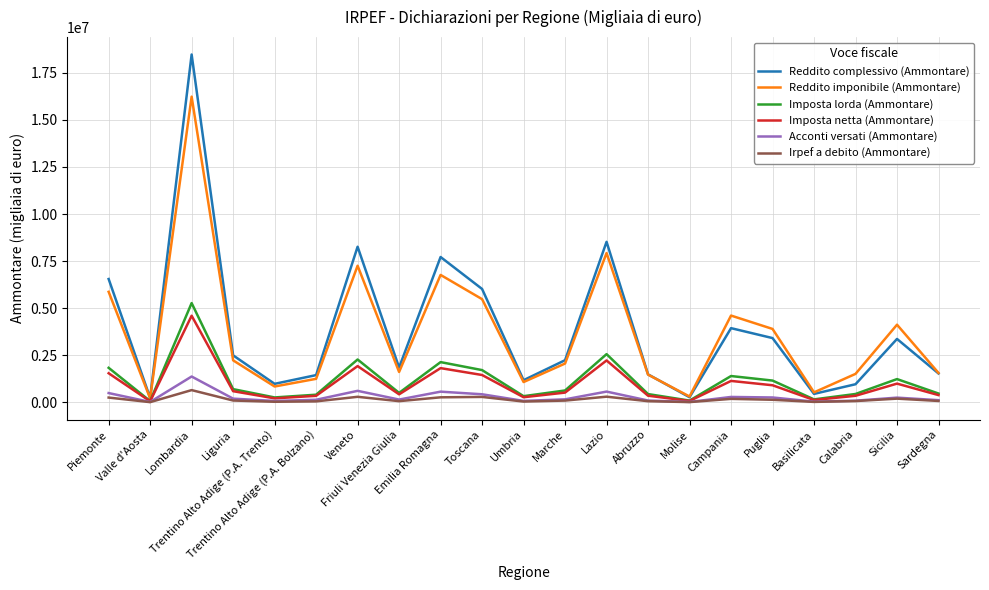

Which series has the widest spread of values?

Reddito complessivo (Ammontare)